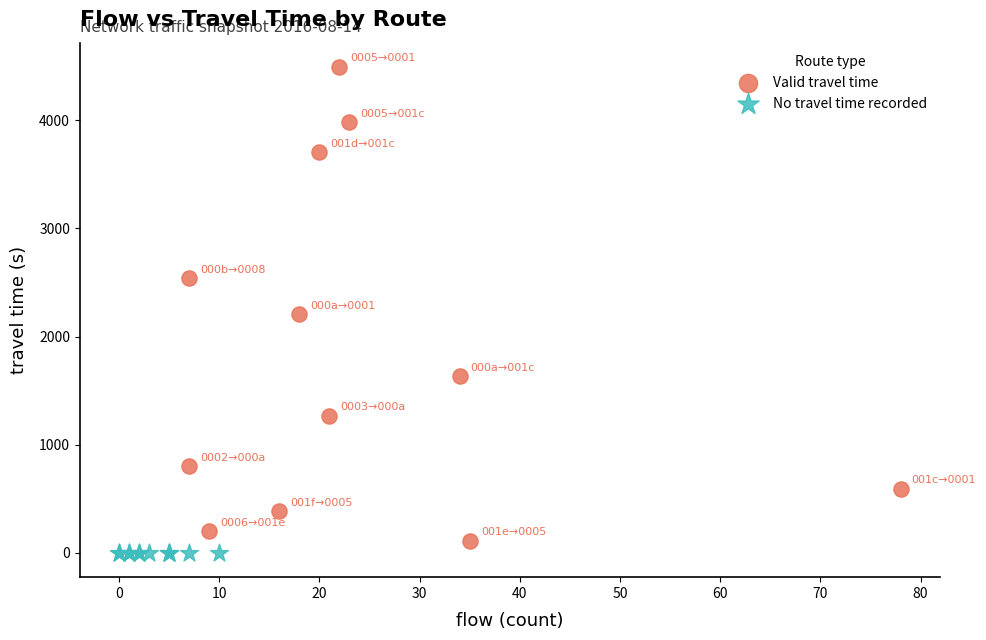

Which series contains the highest Y value?

Valid travel time